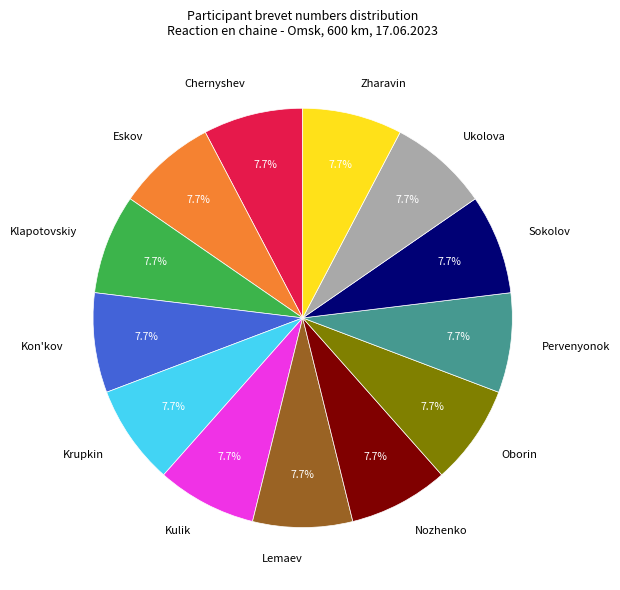

Does any single category account for the majority?

No